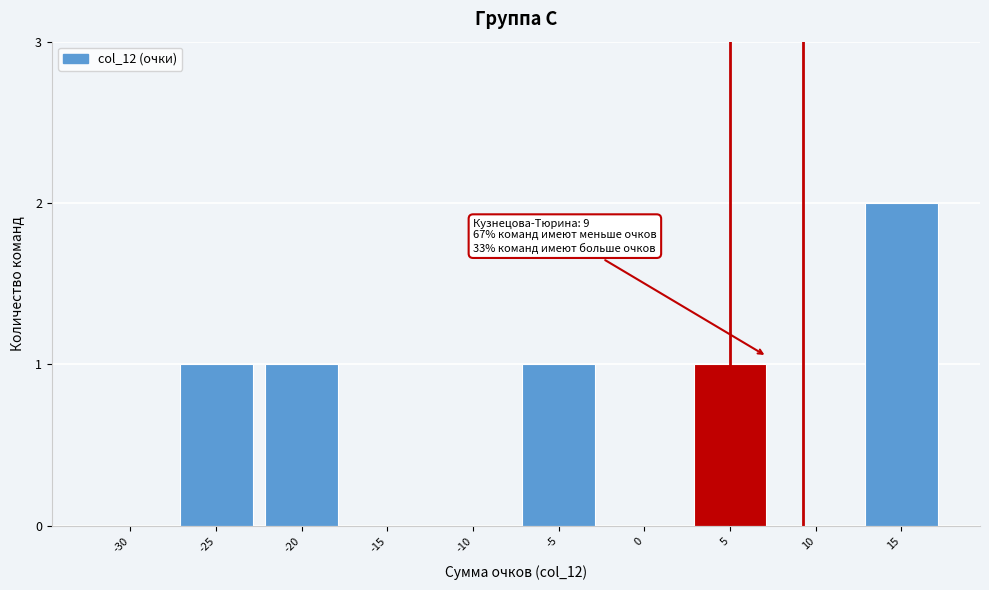

Reading left to right, transcribe all the data shown in this chart.

-30=0	-25=1	-20=1	-15=0	-10=0	-5=1	0=0	5=1	10=0	15=2